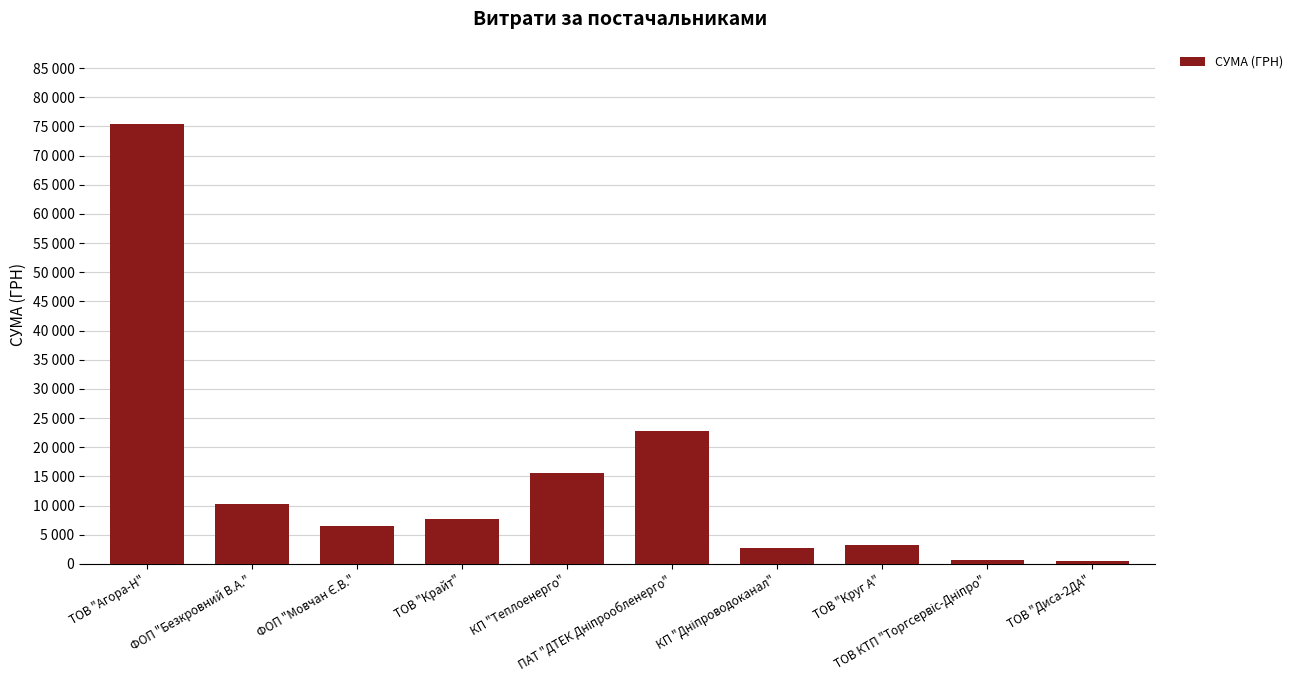

Reading left to right, extract all data points from this chart.

75465.5	10269.9	6510.9	7757.3	15570.0	22733.0	2712.0	3213.5	715.5	450.0